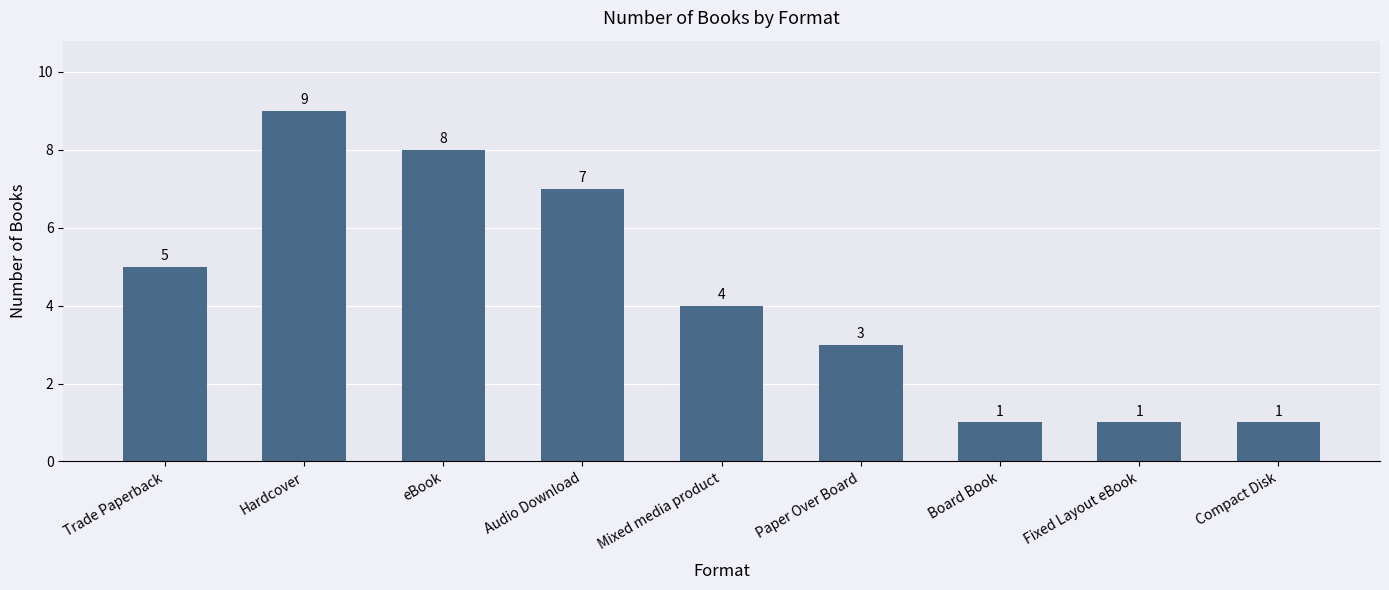

What is the difference between the values at eBook and Trade Paperback?

3